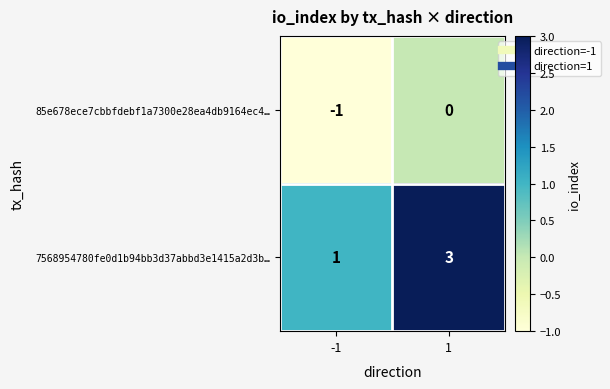

At how many categories does at least one series exceed 0?

2